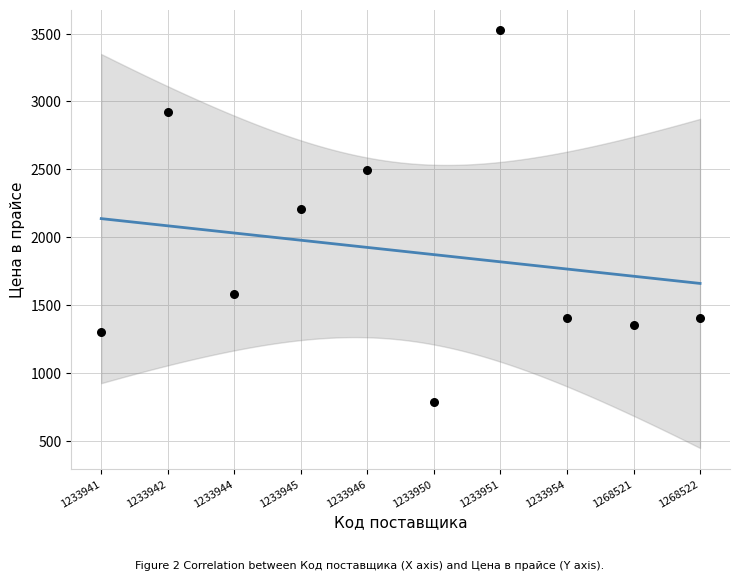

What is the average Y value?

1897